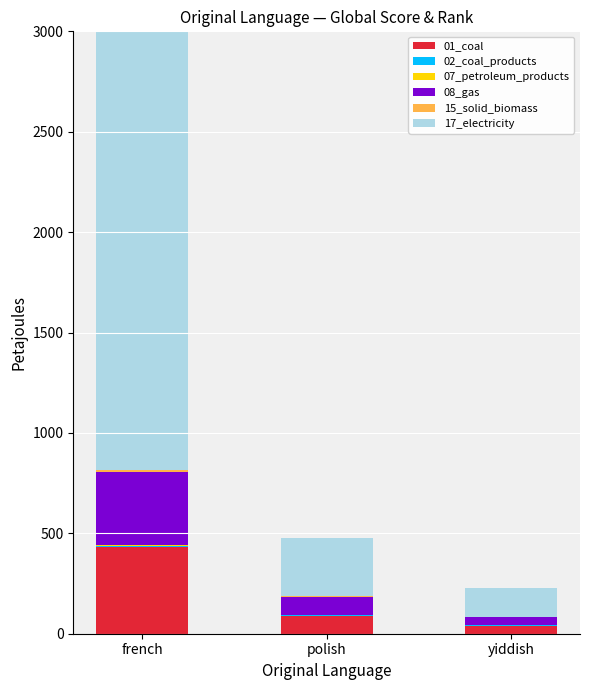

At which category is the sum across all series the highest?

french